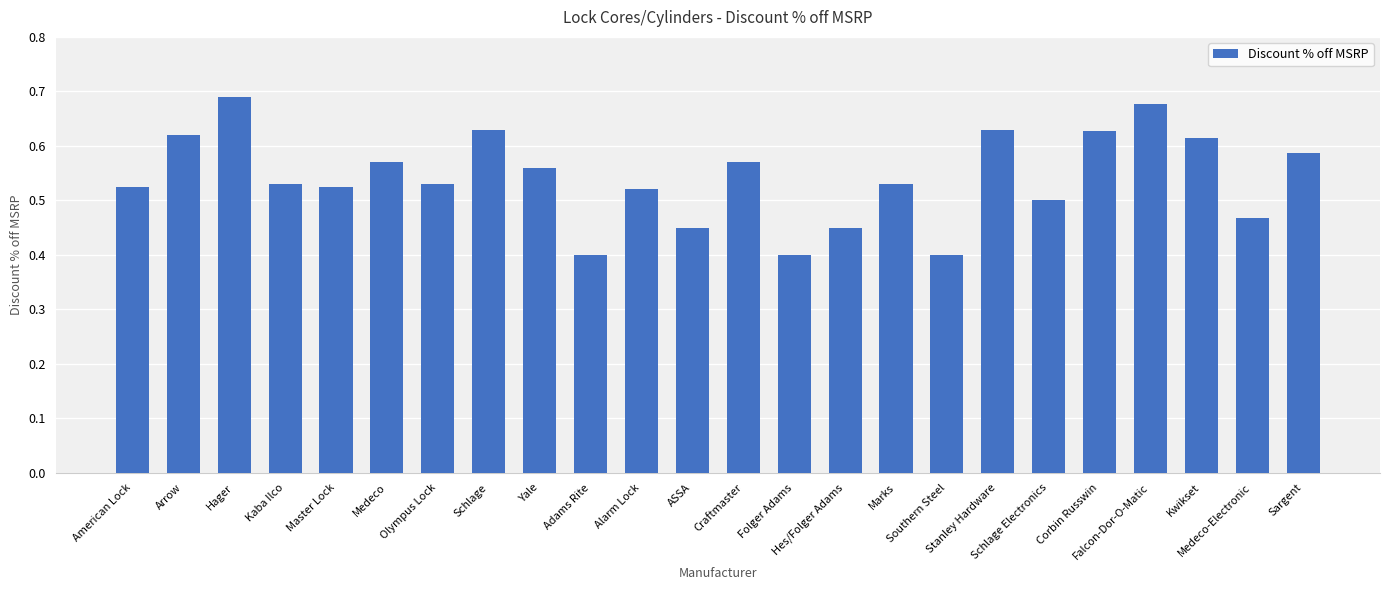

Between Corbin Russwin and Falcon-Dor-O-Matic, which is larger?

Falcon-Dor-O-Matic